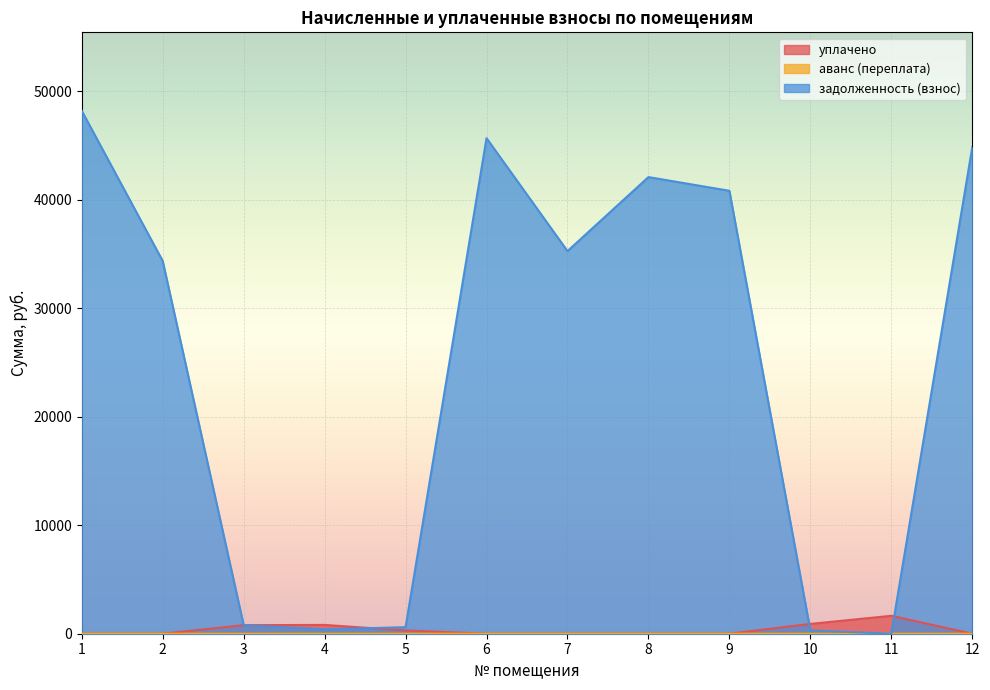

The value of задолженность (взнос) at 6 is 45680.8. True or false?

True